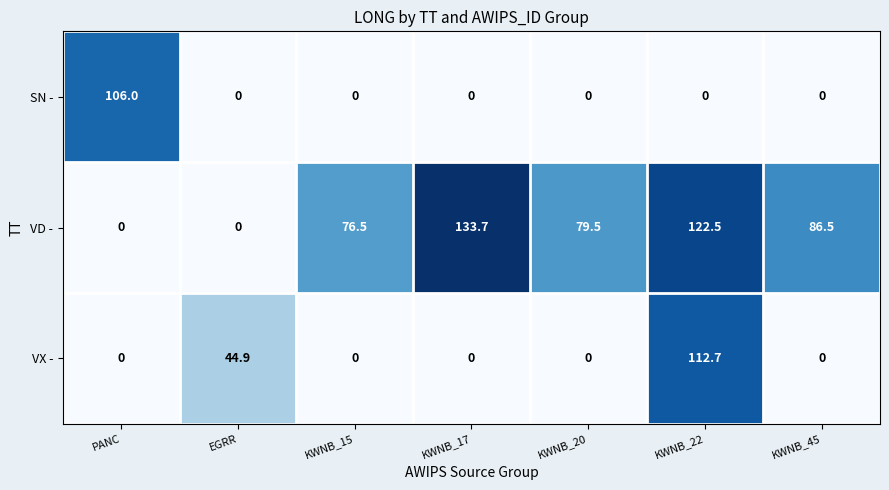

Reading left to right, what are all the values shown in this chart?

SN -: 106.0	0.0	0.0	0.0	0.0	0.0	0.0
VD -: 0.0	0.0	76.5	133.7	79.5	122.5	86.5
VX -: 0.0	44.9	0.0	0.0	0.0	112.7	0.0